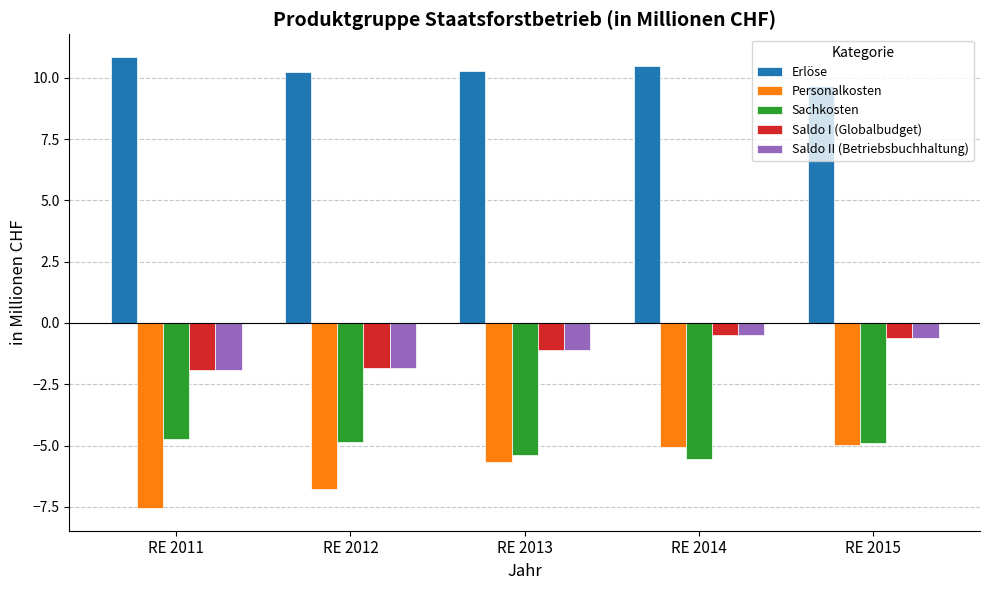

The Personalkosten series shows 0.0 at RE 2012. True or false?

True